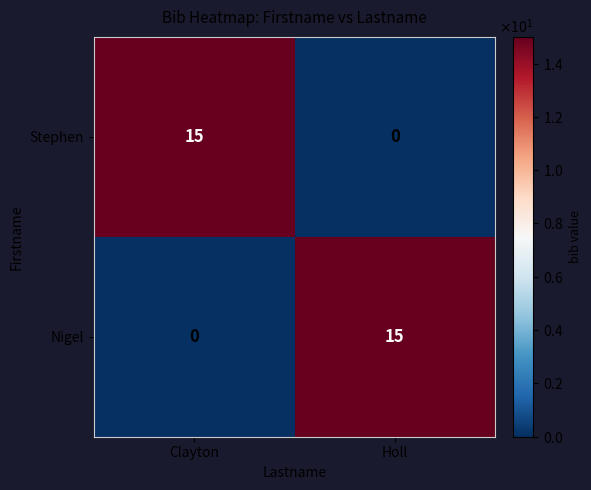

Count the number of data series in this chart.

2